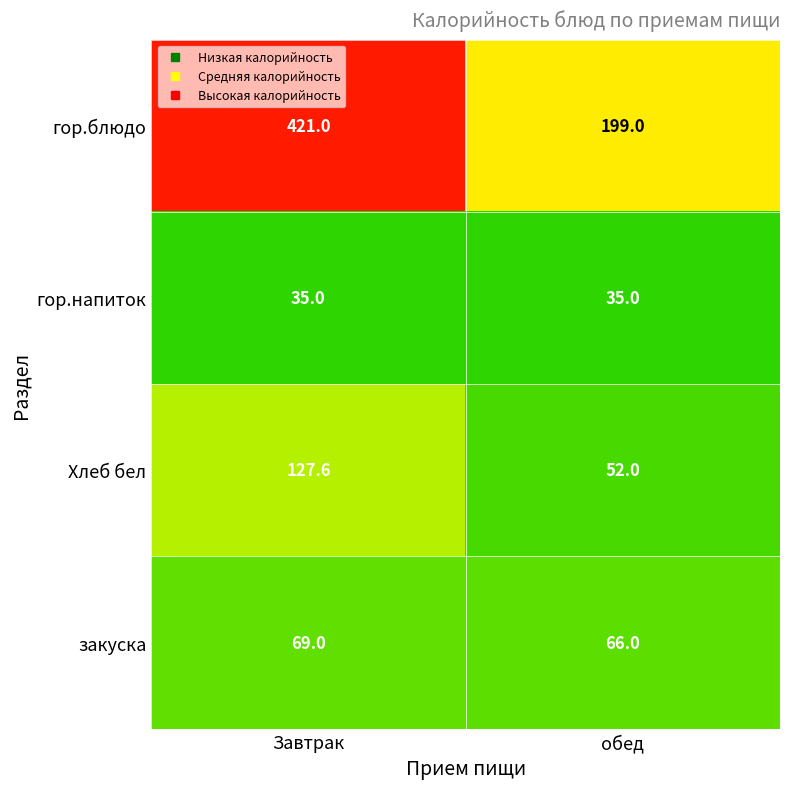

At which label does гор.блюдо reach its peak?

Завтрак